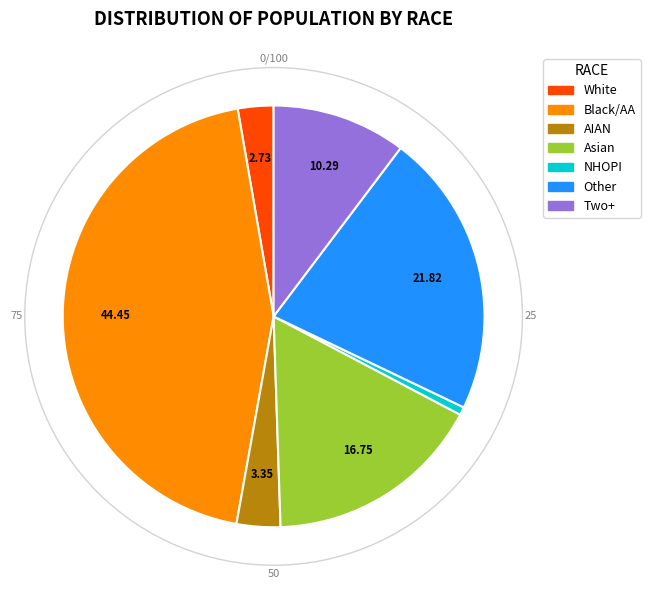

Which category has the smallest portion of the pie?

NHOPI